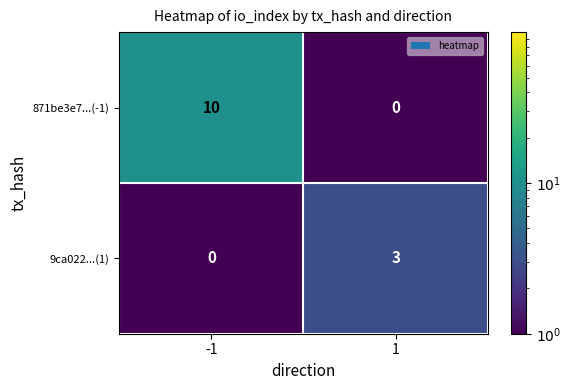

Which series has the largest total across all categories?

871be3e7...(-1)